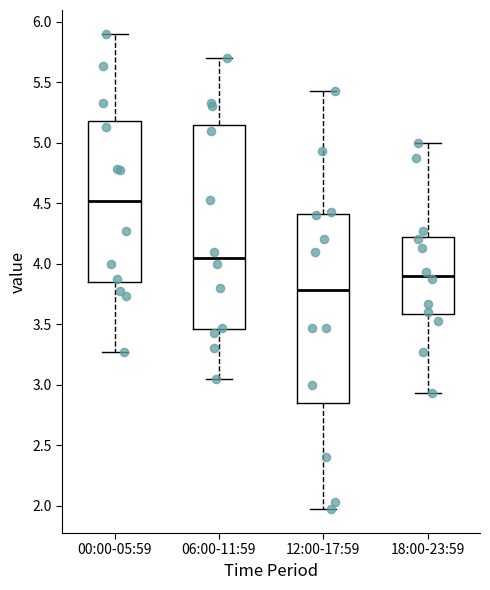

Where is the upper edge of the box for 12:00-17:59 on the y-axis? The values are not printed on the chart, so give them approximately, as read against the axis.

4.40